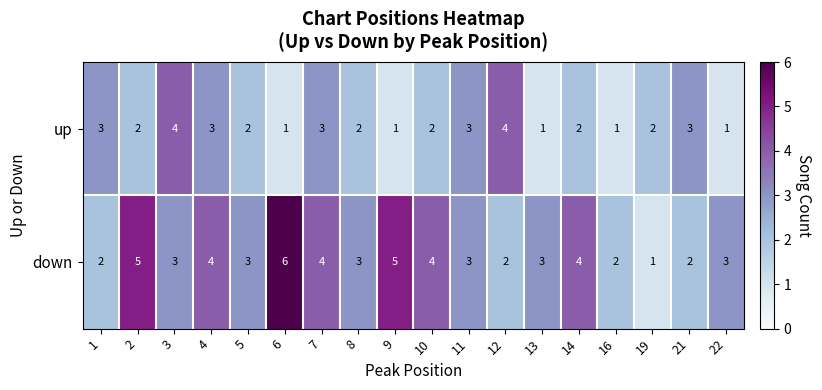

What is the difference between the highest and lowest values at 12?

2